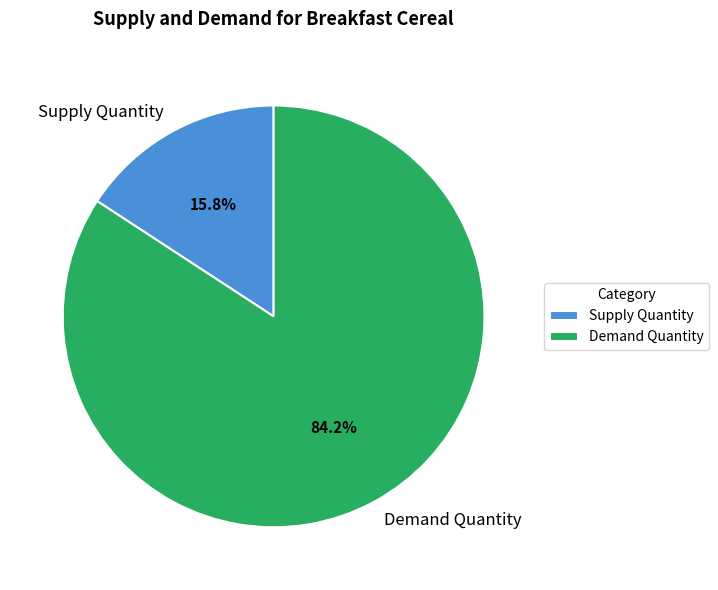

Combined, what portion of the pie is Supply Quantity and Demand Quantity?

100.0%